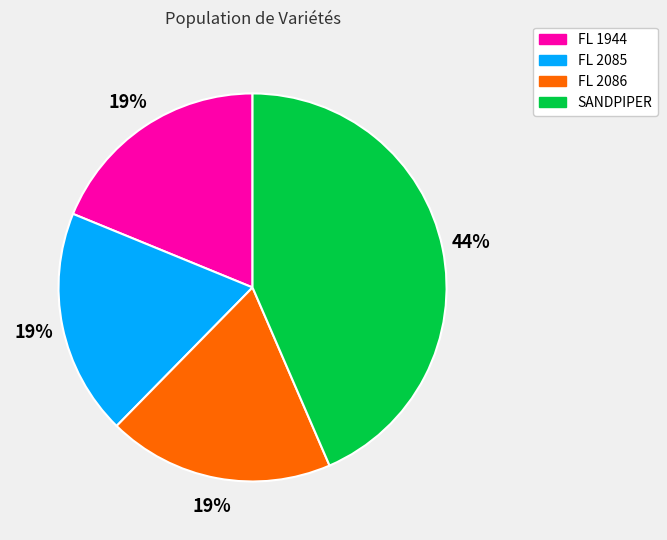

How many slices are in this pie chart?

4